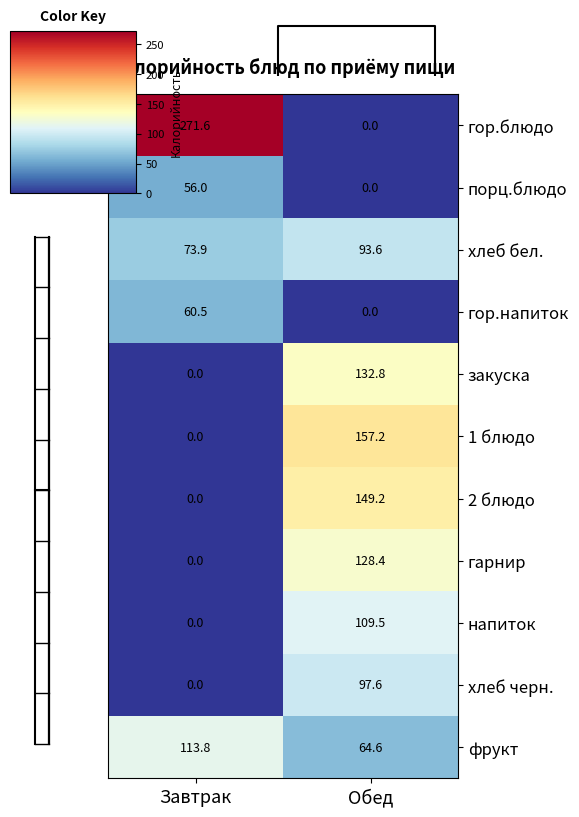

The 1 блюдо series shows 0.0 at Завтрак. True or false?

True